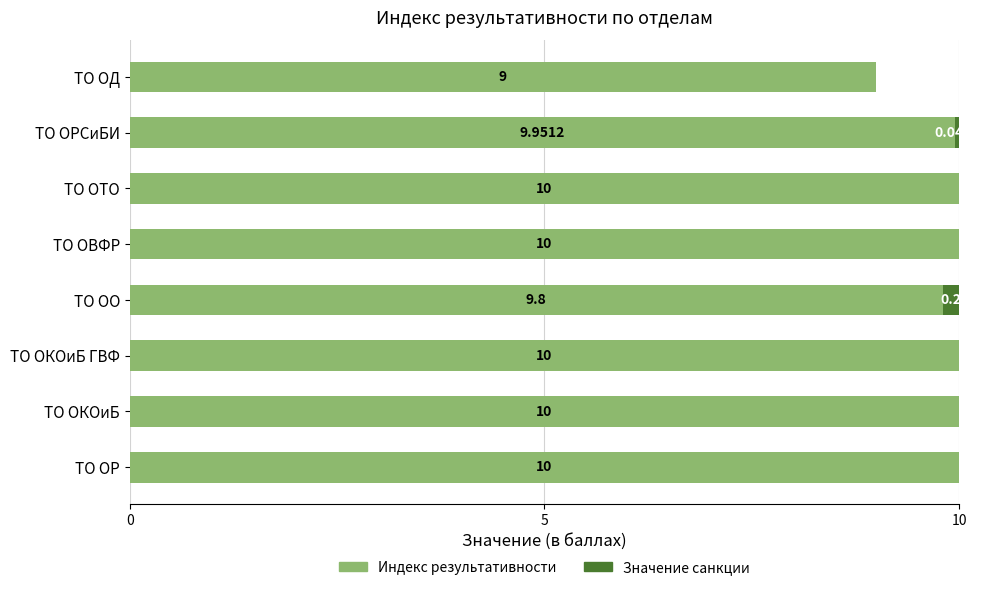

What are all the series names shown in the legend?

Индекс результативности, Значение санкции